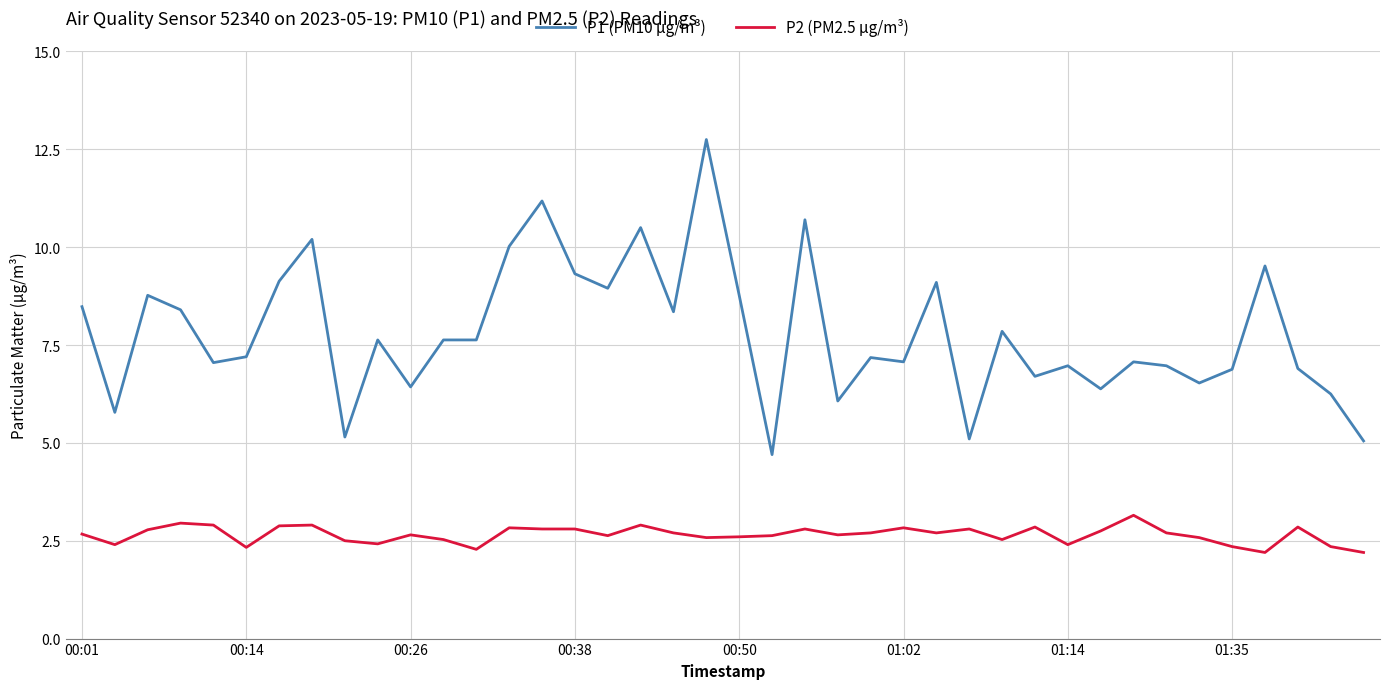

Which series has the widest spread of values?

P1 (PM10 µg/m³)